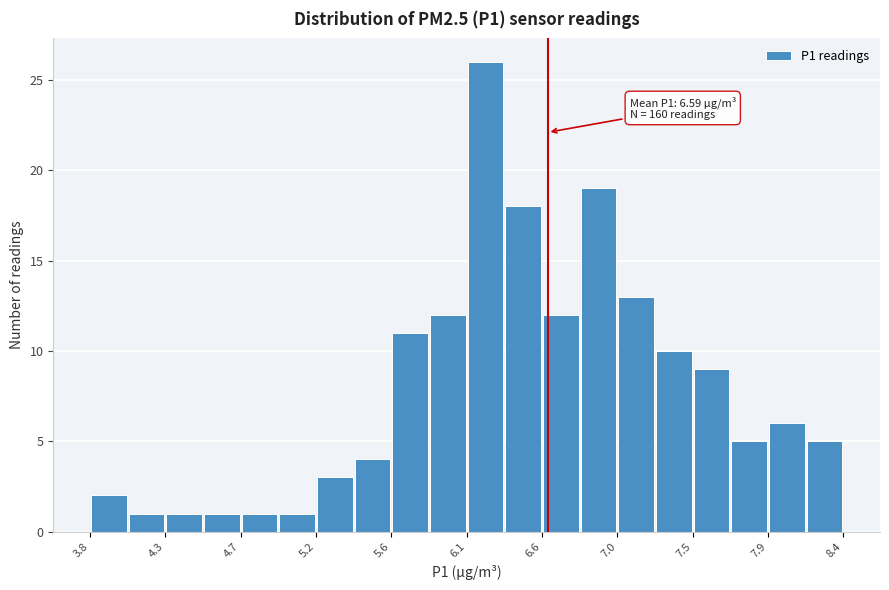

Which range on the x-axis has the tallest bar?

6.10 to 6.33